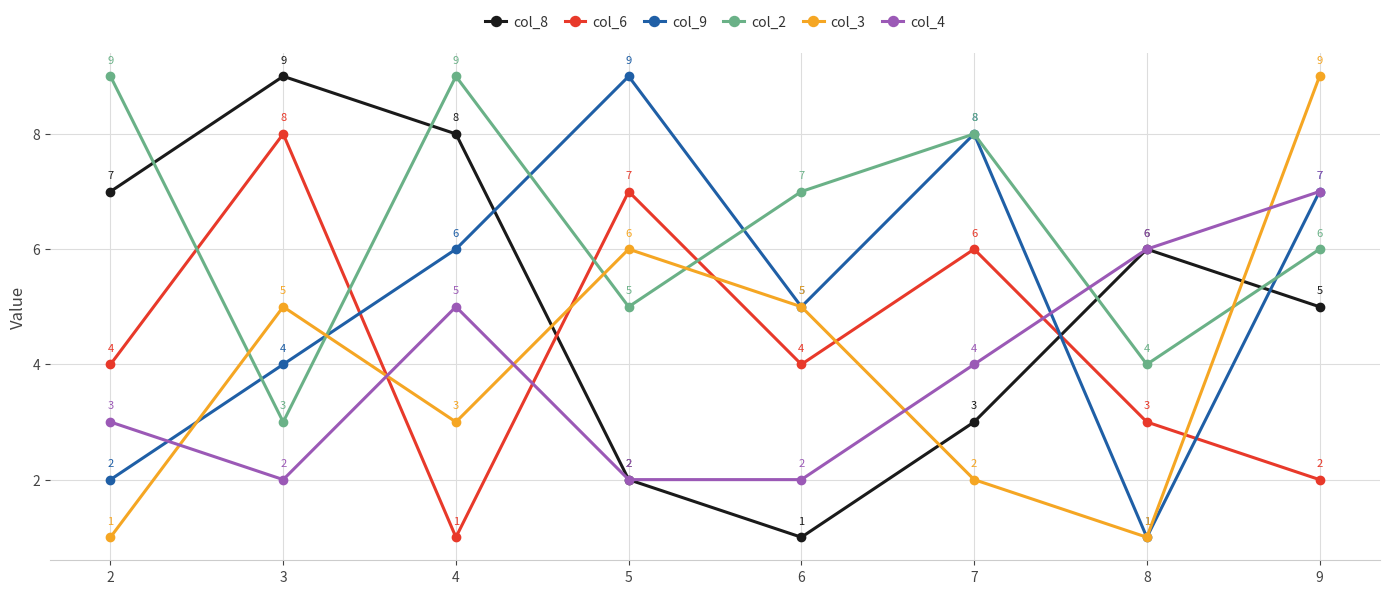

Reading left to right, what are all the values shown in this chart?

col_8: 2=7	3=9	4=8	5=2	6=1	7=3	8=6	9=5
col_6: 2=4	3=8	4=1	5=7	6=4	7=6	8=3	9=2
col_9: 2=2	3=4	4=6	5=9	6=5	7=8	8=1	9=7
col_2: 2=9	3=3	4=9	5=5	6=7	7=8	8=4	9=6
col_3: 2=1	3=5	4=3	5=6	6=5	7=2	8=1	9=9
col_4: 2=3	3=2	4=5	5=2	6=2	7=4	8=6	9=7